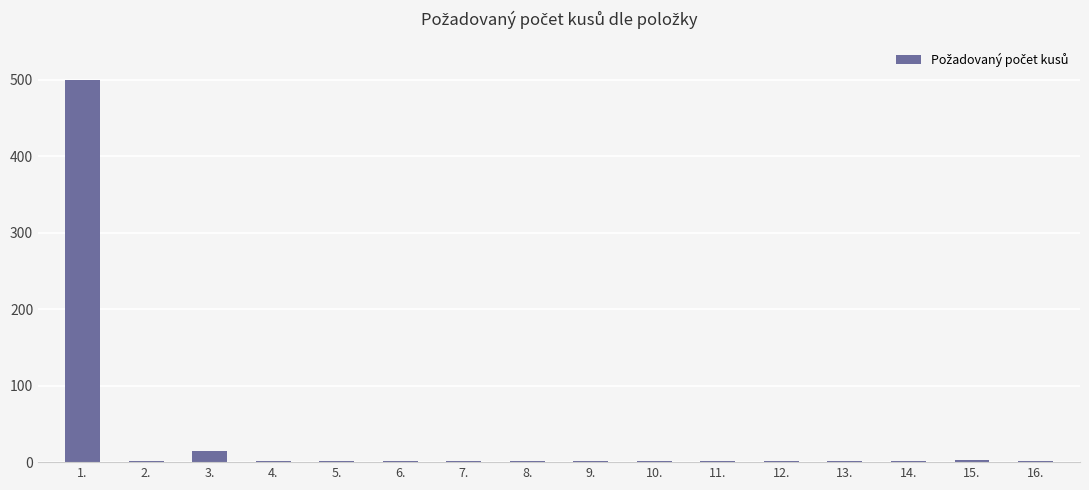

What is the greatest value displayed?

500